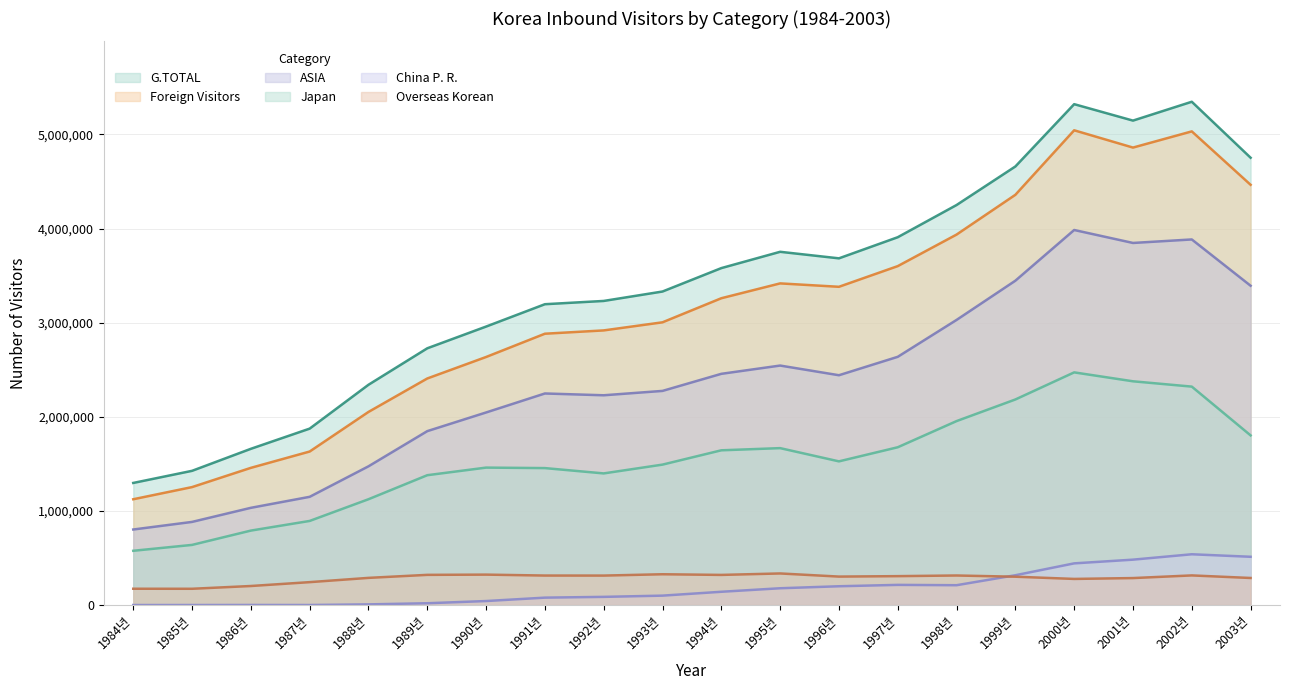

How many distinct data groups are displayed?

6